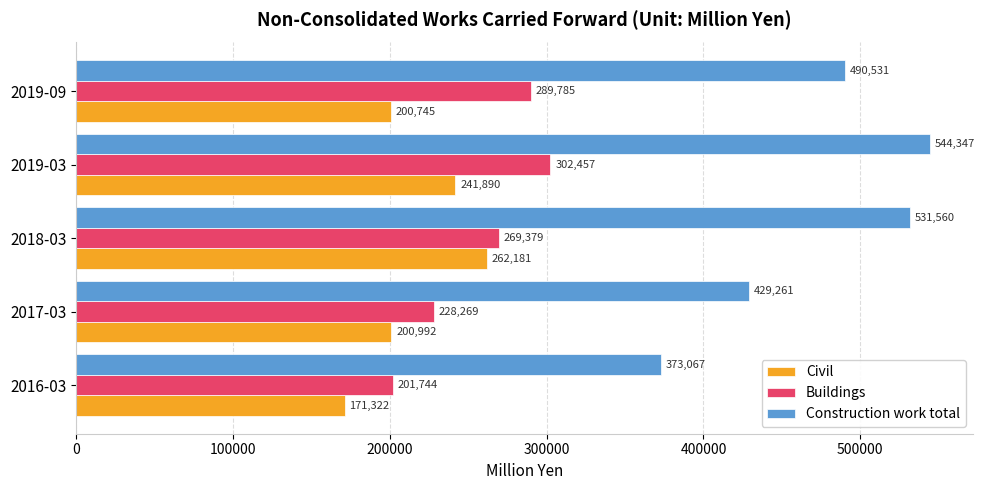

How many data points in Buildings are less than 269379?

2